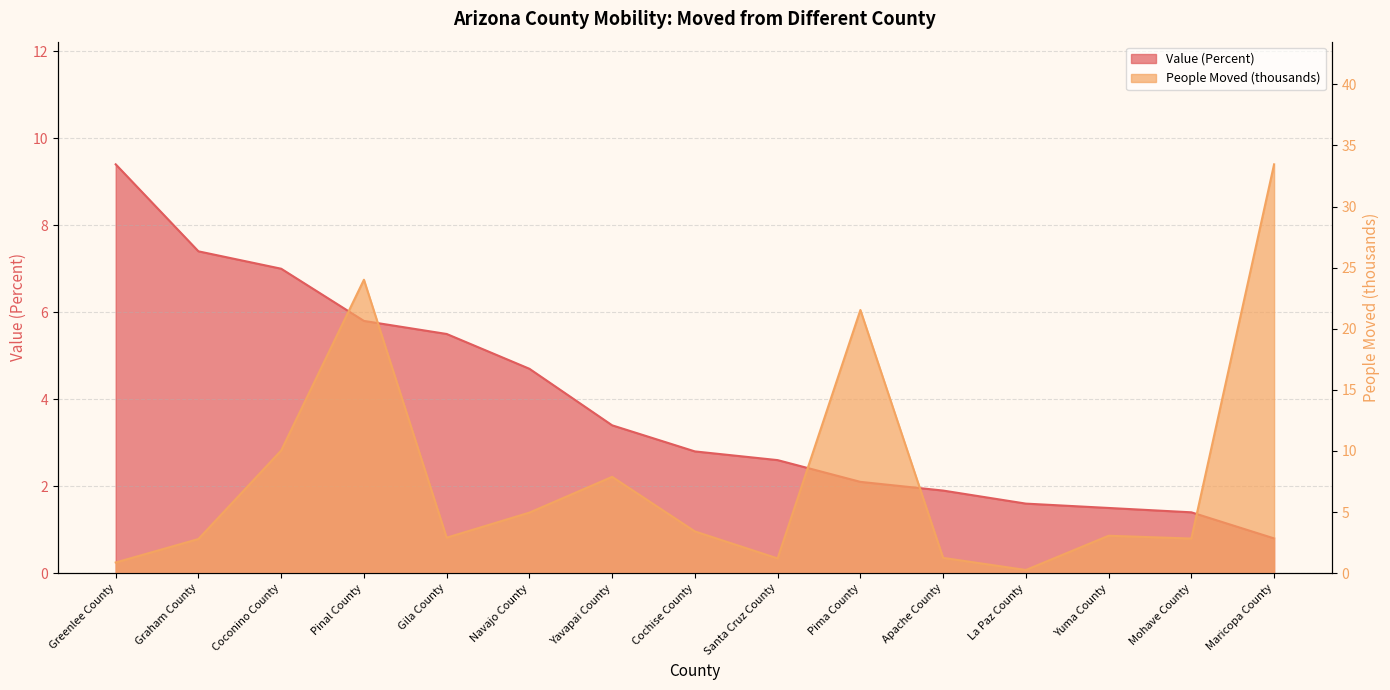

What is the difference between the Value (Percent) values at Graham County and Maricopa County?

6.6